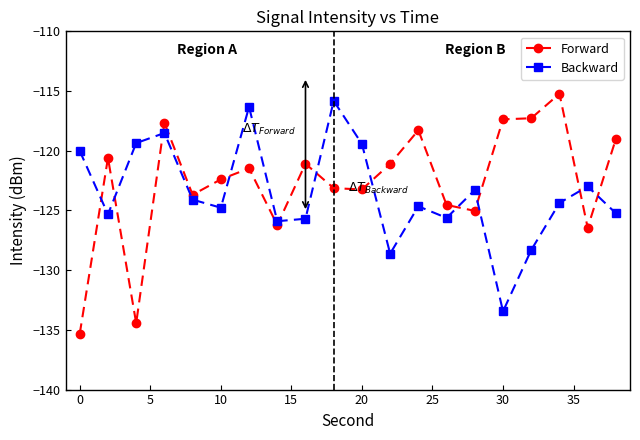

True or false: Backward and Forward intersect in this chart.

True